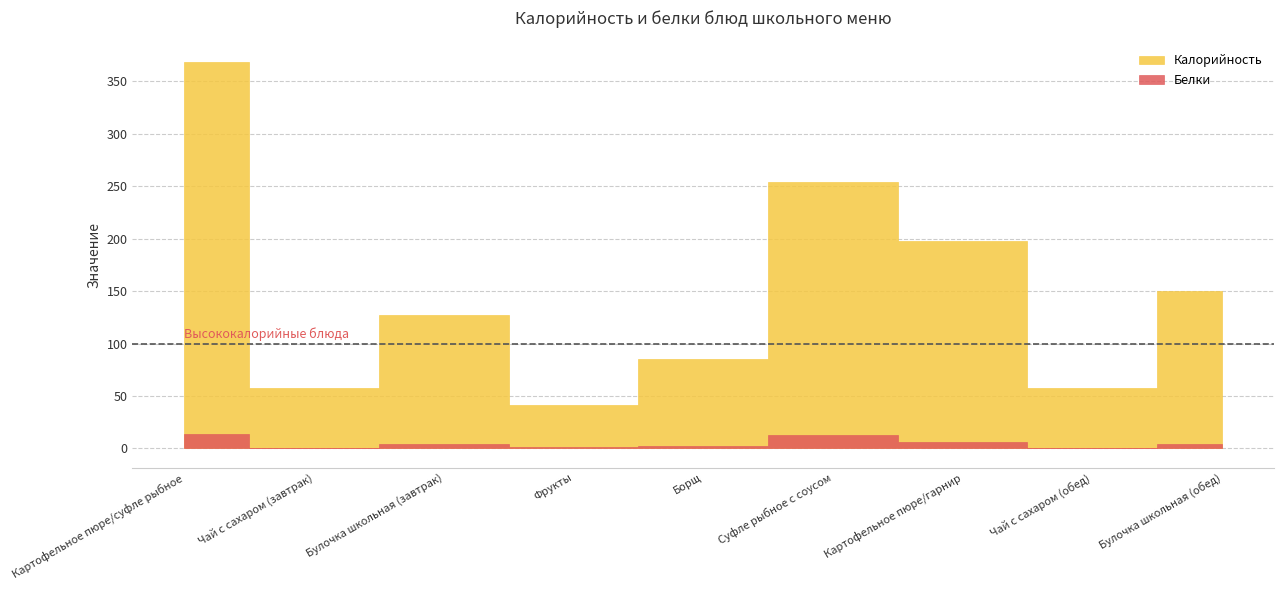

Reading right to left, transcribe all the data shown in this chart.

Калорийность: 150	58	198	254	85	41	127	58	368
Белки: 4	0	6	13	2	1	4	0	14